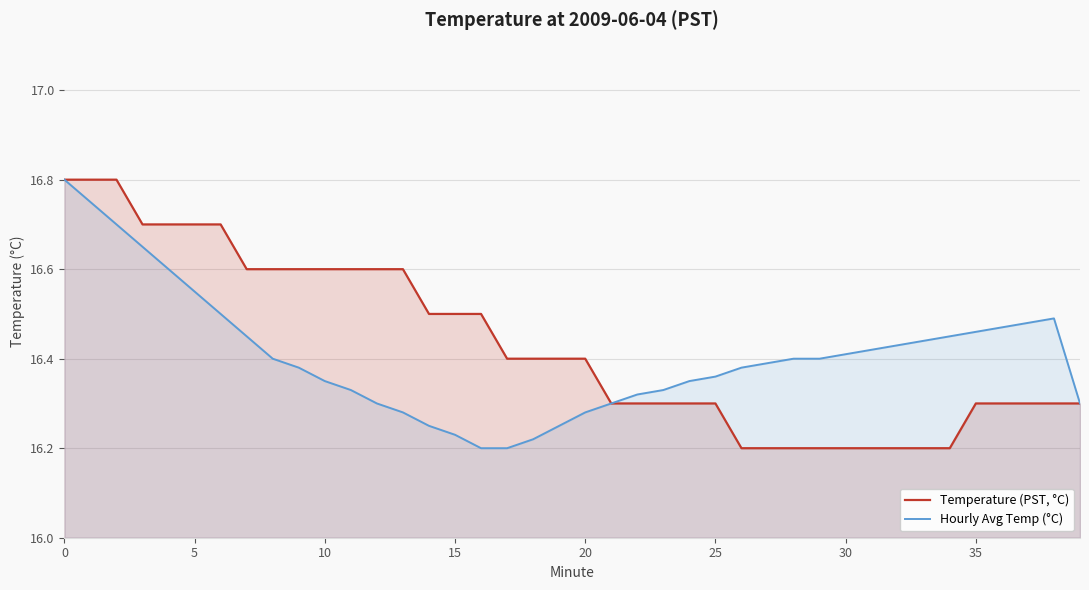

Which series has the largest range (max minus min)?

Temperature (PST, °C)